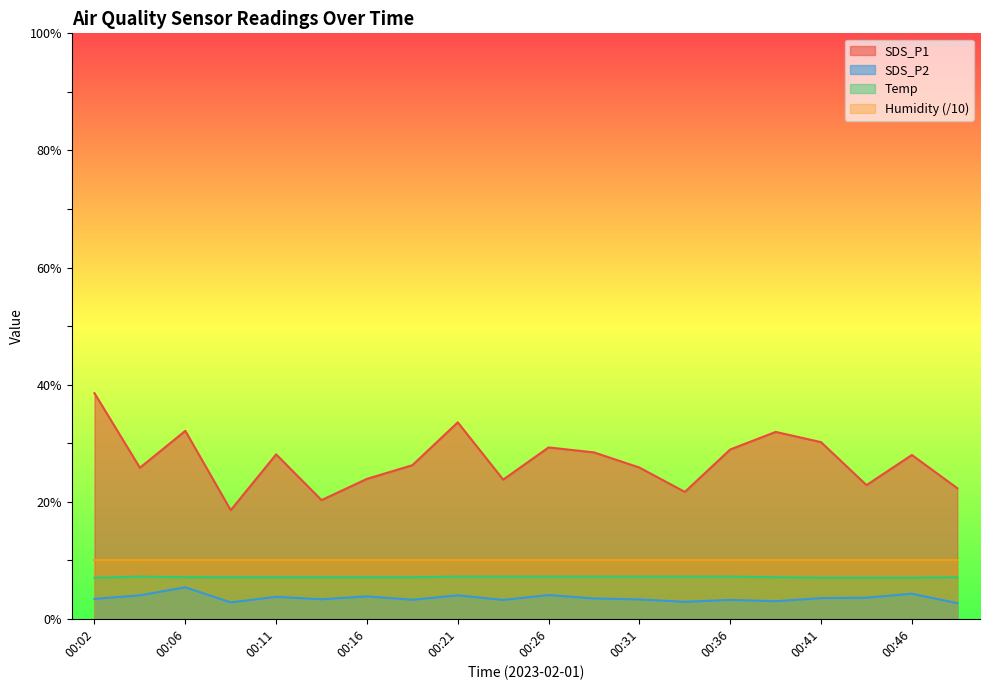

What is the difference between the Temp values at 00:24 and 00:38?

0.1